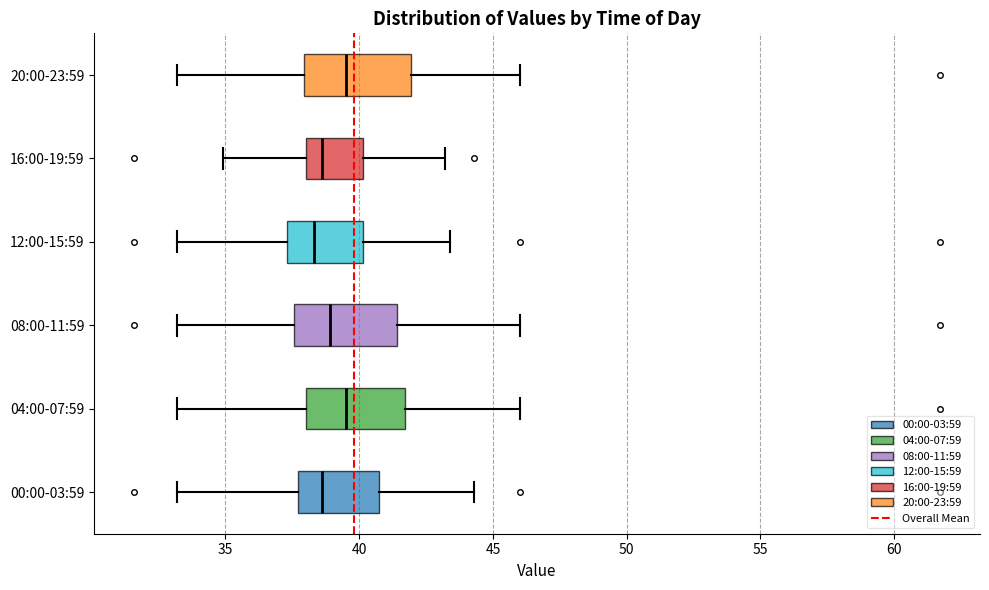

Reading bottom to top, transcribe this box plot: for each box, give where its median line is, the range the box spans, and where its two whiskers end, as read against the x-axis. The values are not printed on the chart, so give them approximately, as read against the axis.

00:00-03:59: median 38.5, box 37.5 to 41.0, whiskers 33.0 to 44.5
04:00-07:59: median 39.5, box 38.0 to 41.5, whiskers 33.0 to 46.0
08:00-11:59: median 39.0, box 37.5 to 41.5, whiskers 33.0 to 46.0
12:00-15:59: median 38.5, box 37.5 to 40.0, whiskers 33.0 to 43.5
16:00-19:59: median 38.5, box 38.0 to 40.0, whiskers 35.0 to 43.0
20:00-23:59: median 39.5, box 38.0 to 42.0, whiskers 33.0 to 46.0